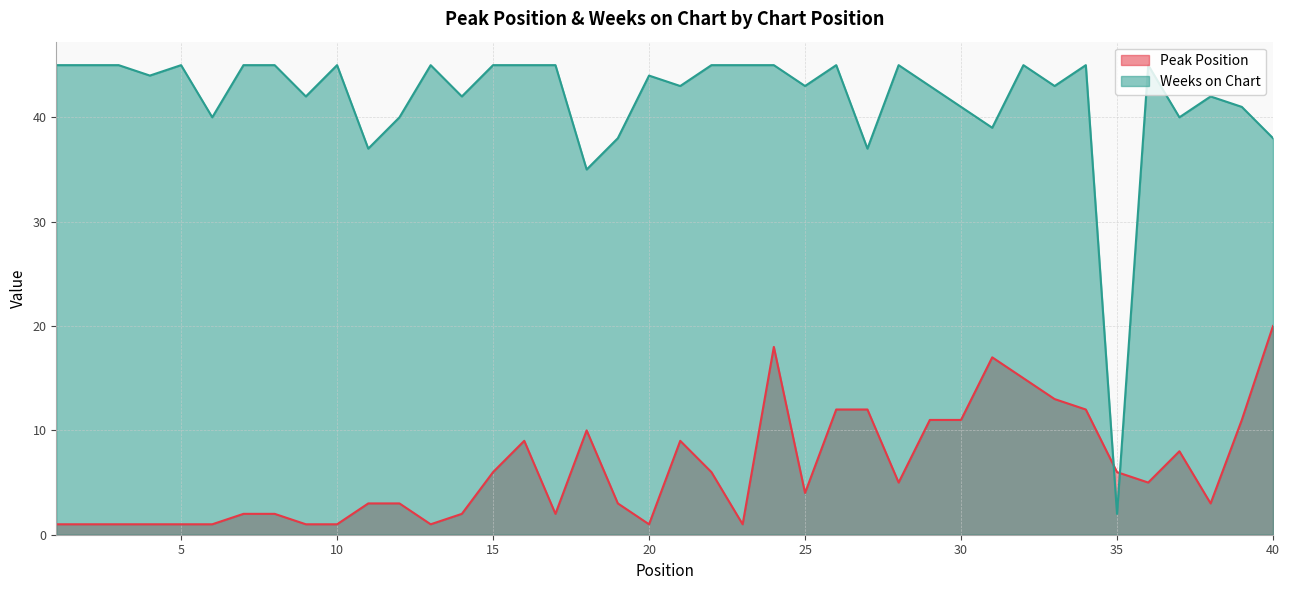

The value of Peak Position at 12 is 4. True or false?

False